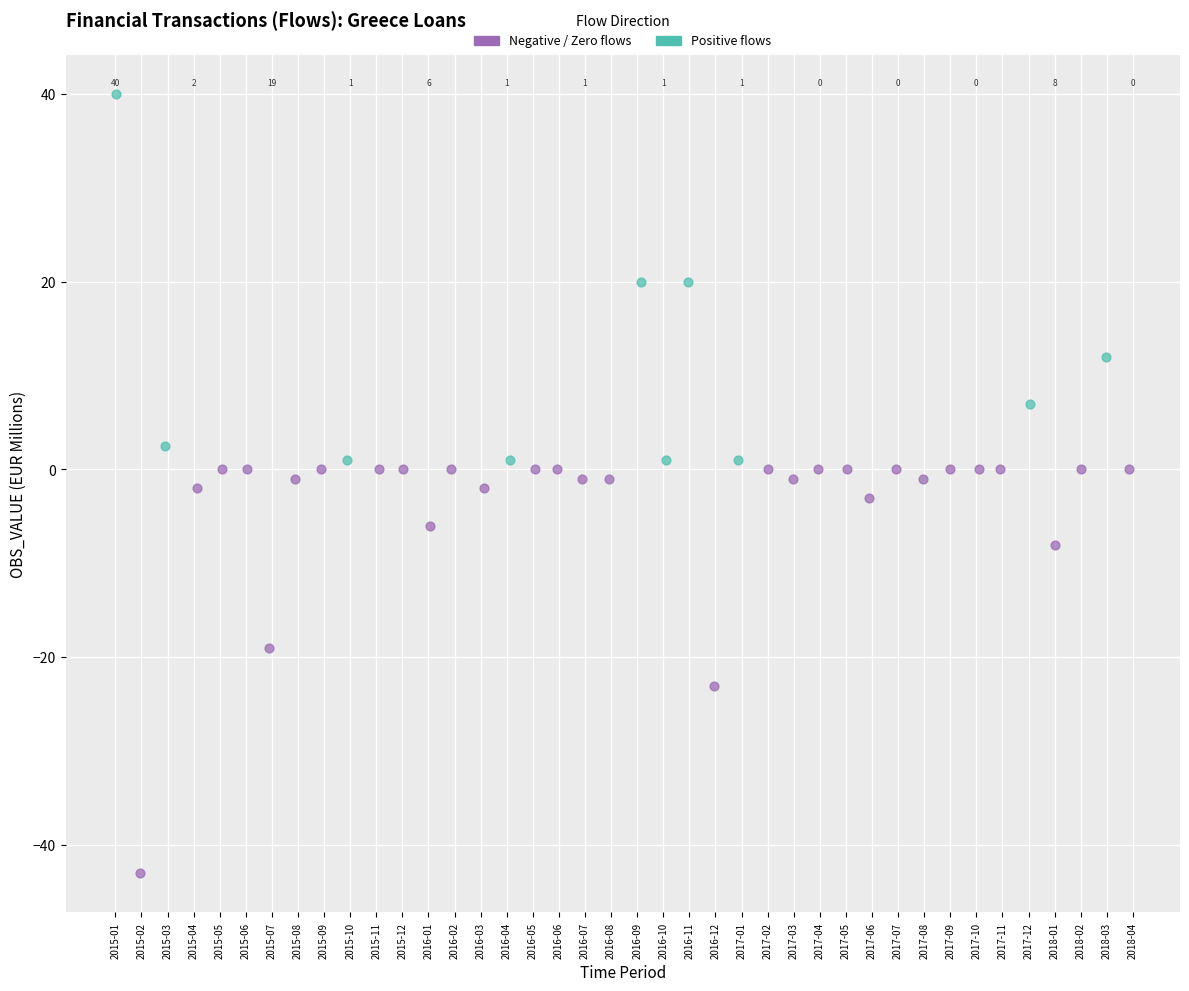

Which series contains the highest Y value?

Positive flows